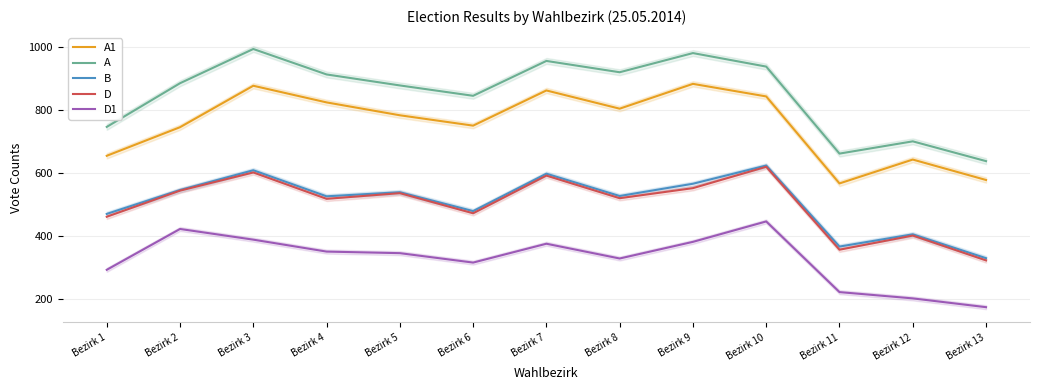

The A series shows 1513 at Bezirk 6. True or false?

False